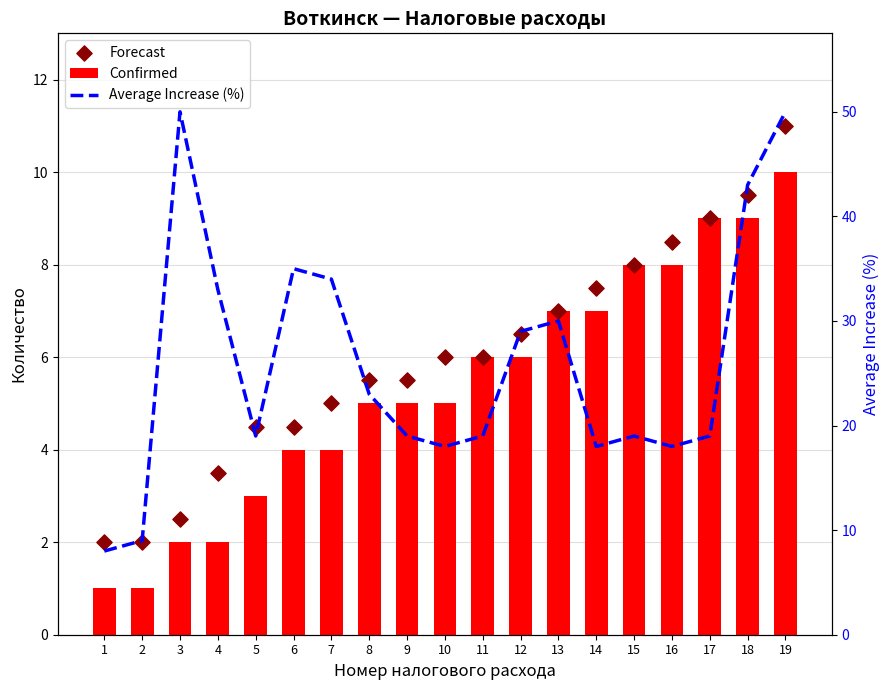

At which category is the sum across all series the highest?

19